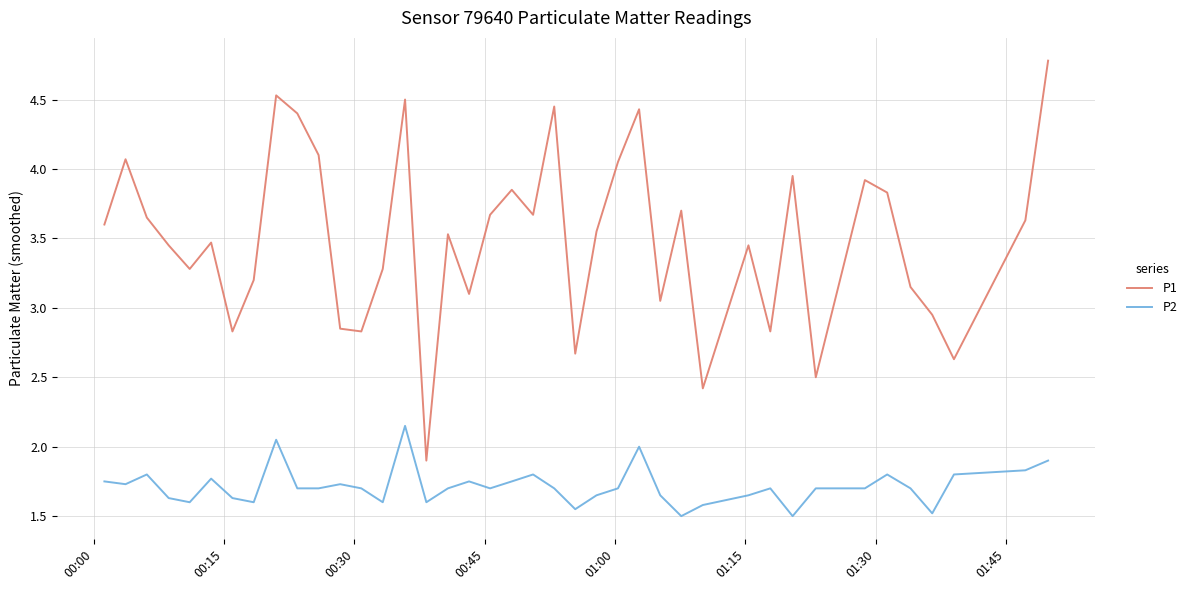

How many lines are shown in the chart?

2